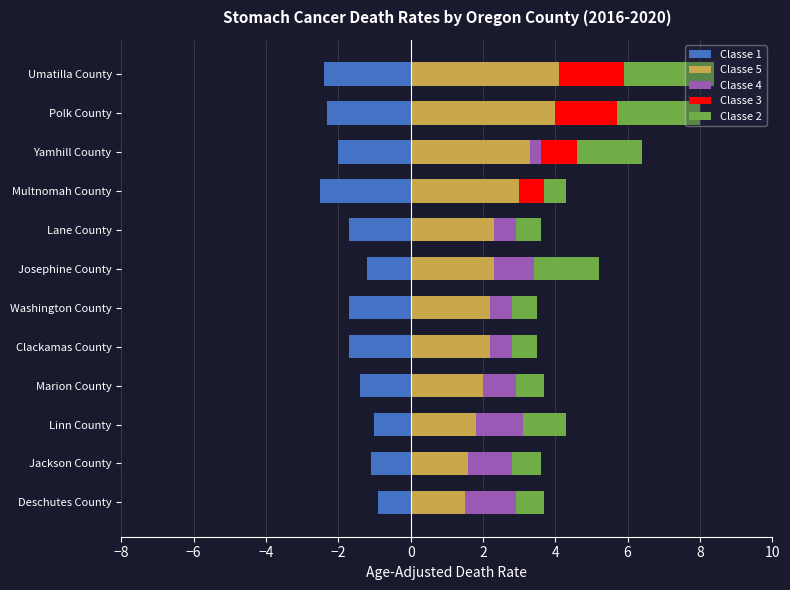

How many groups of bars are there?

12